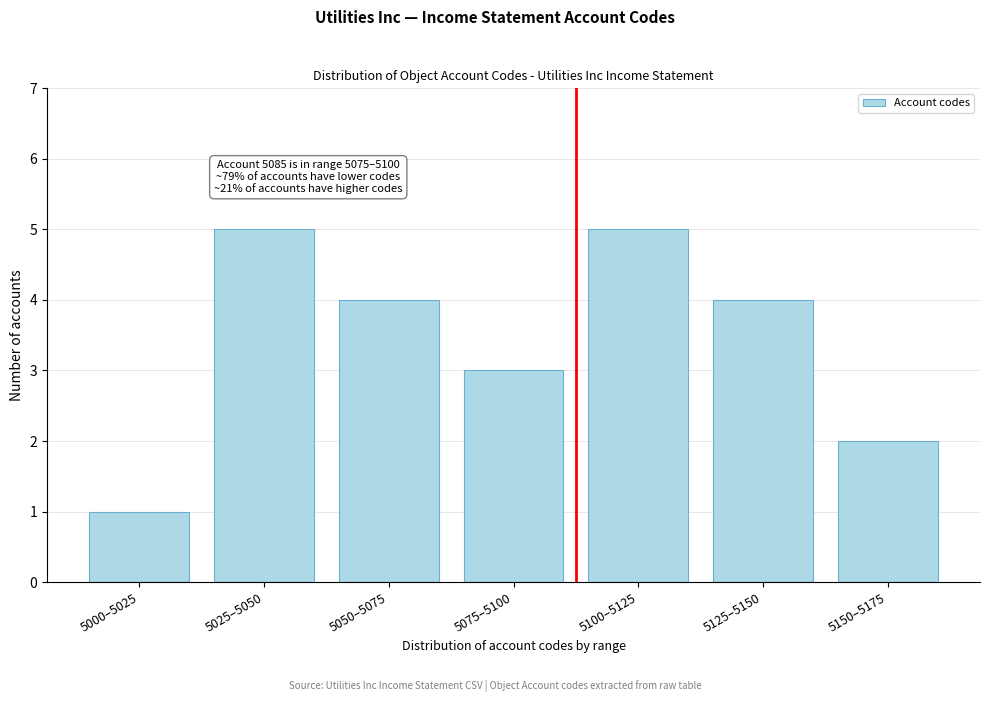

Reading left to right, extract all data points from this chart.

1	5	4	3	5	4	2